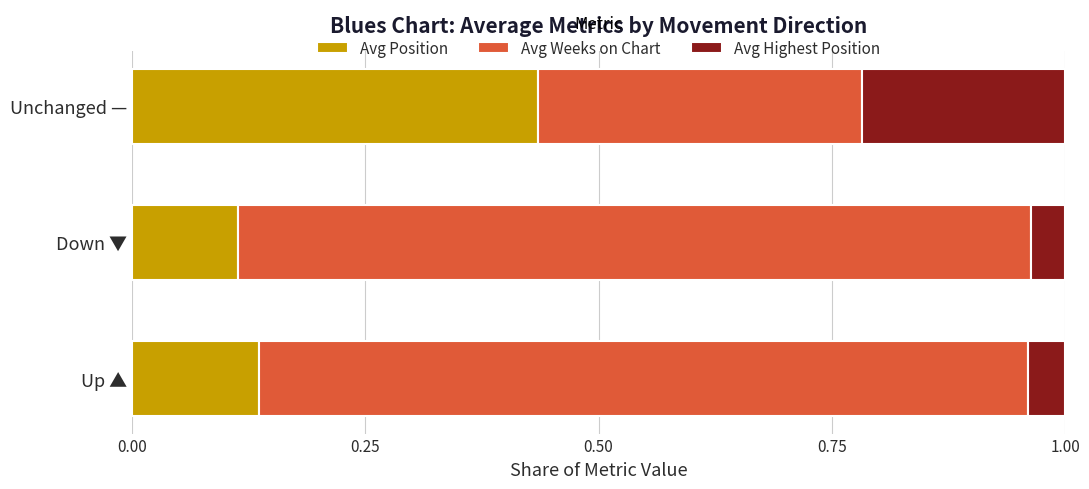

Rank the categories by Avg Position value from lowest to highest.

Down ▼, Up ▲, Unchanged —